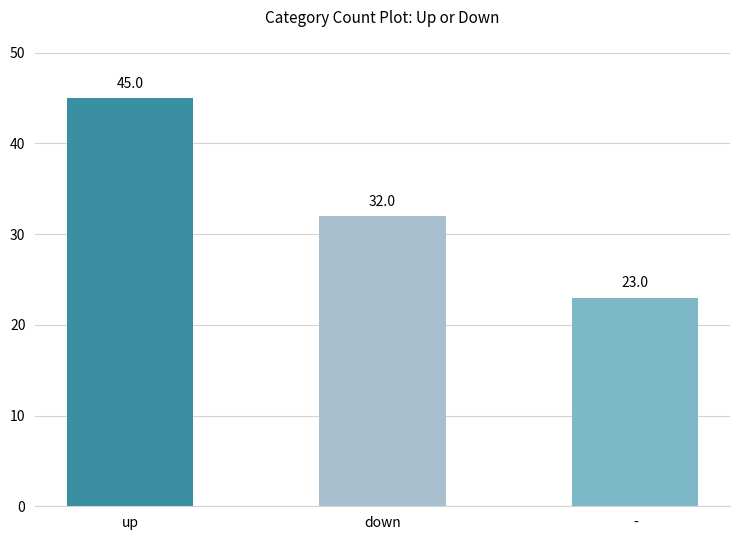

What is the sum of all values?

100